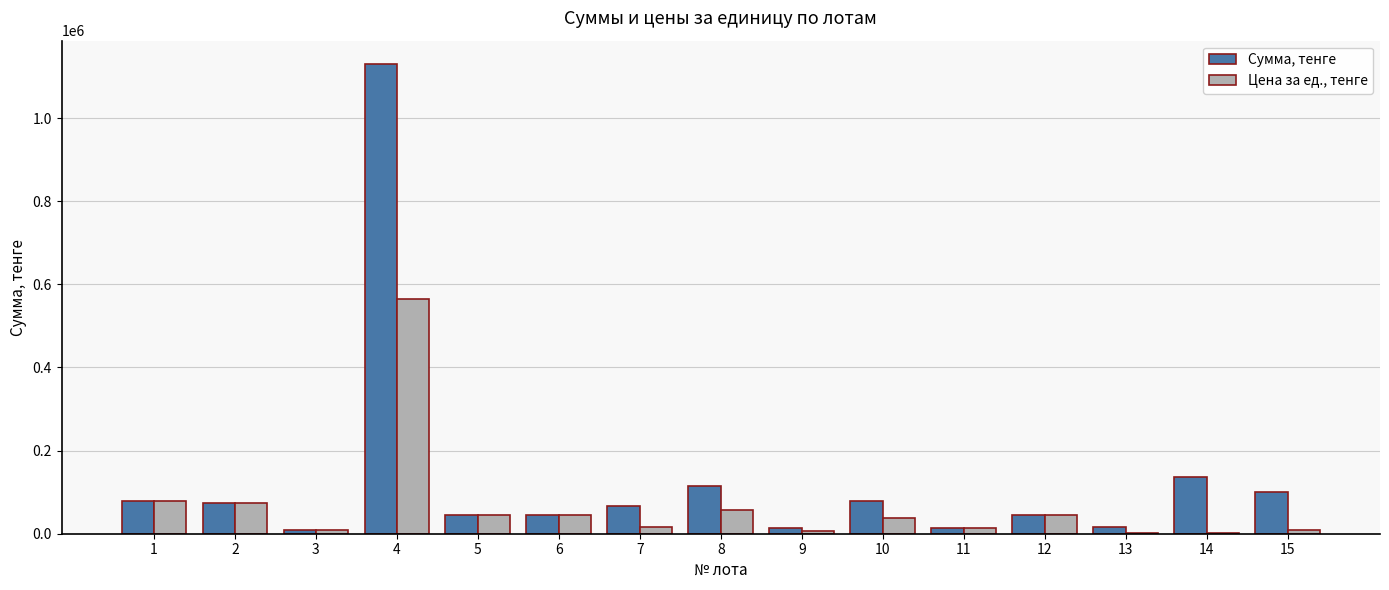

What is the total value across all series at 11?

26000